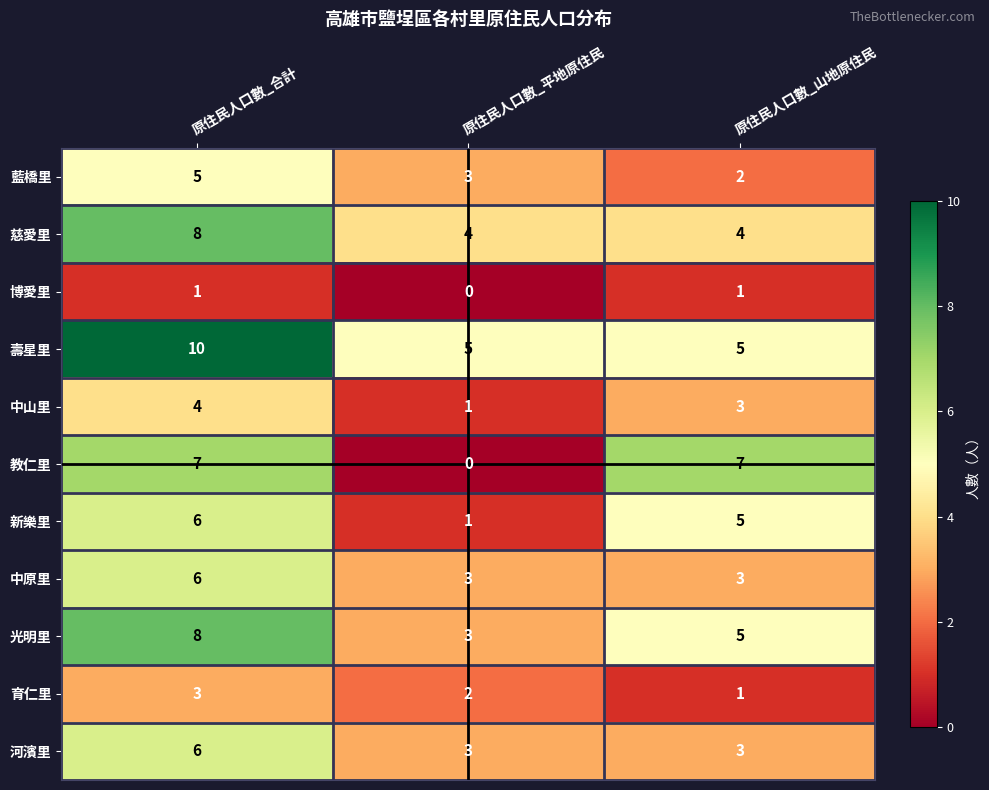

Count the number of data series in this chart.

11